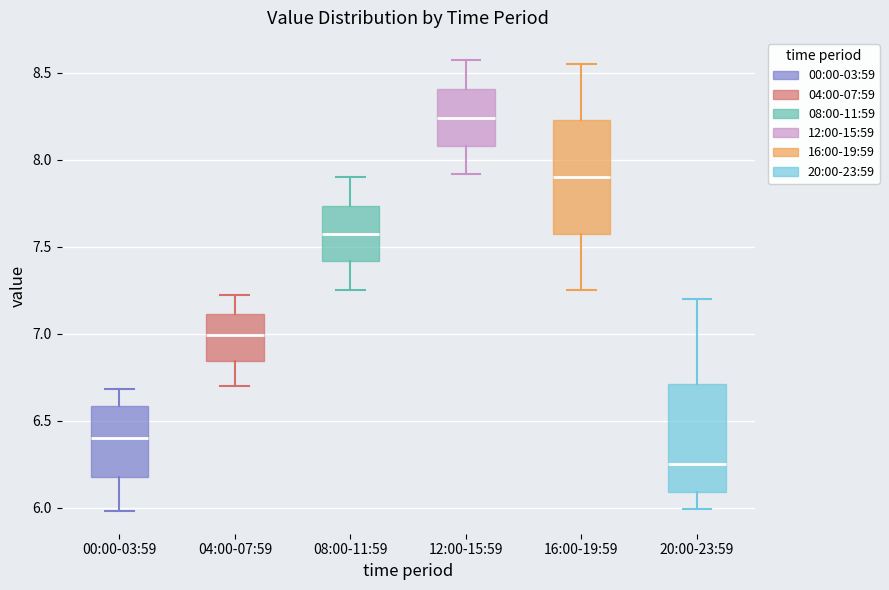

Where does the lower whisker of the box for 04:00-07:59 end on the y-axis? The values are not printed on the chart, so give them approximately, as read against the axis.

6.70